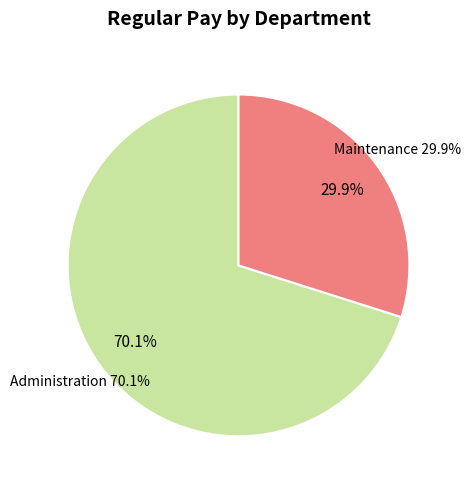

Which slice is the largest?

Administration